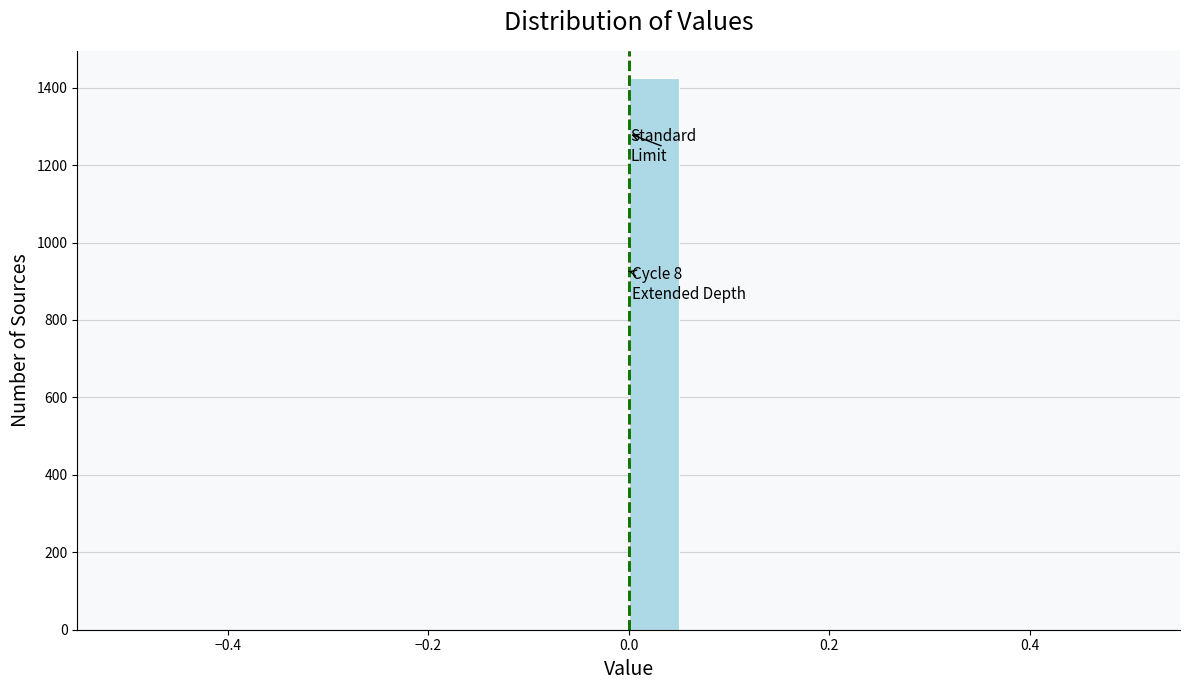

Read against the x-axis, roughly where is the centre of the tallest bar?

0.02